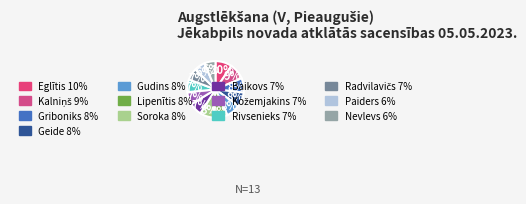

How many slices are in this pie chart?

13